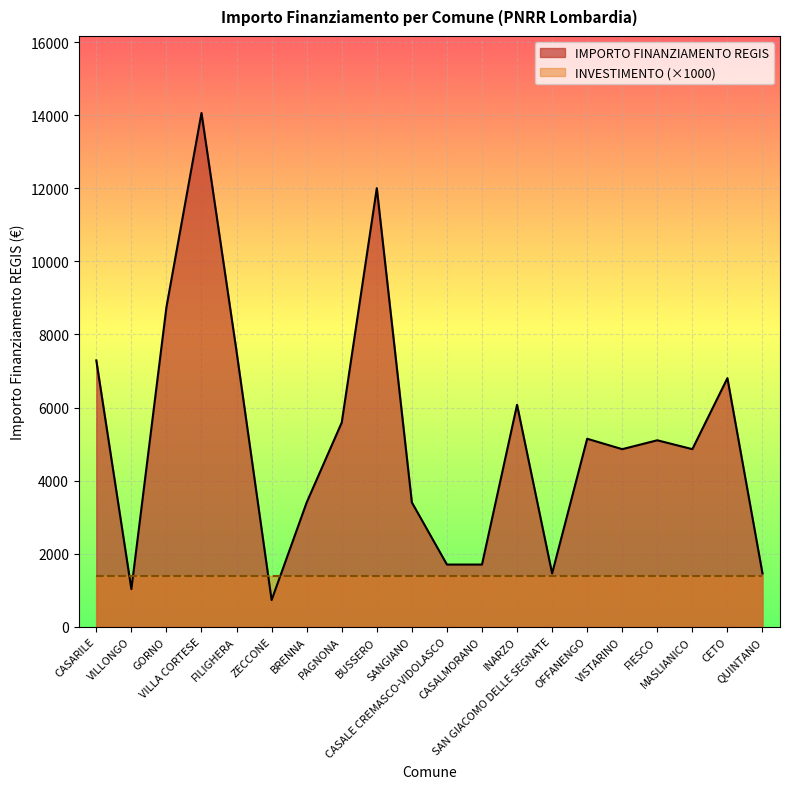

Which has a higher value, MASLIANICO or FILIGHERA?

FILIGHERA